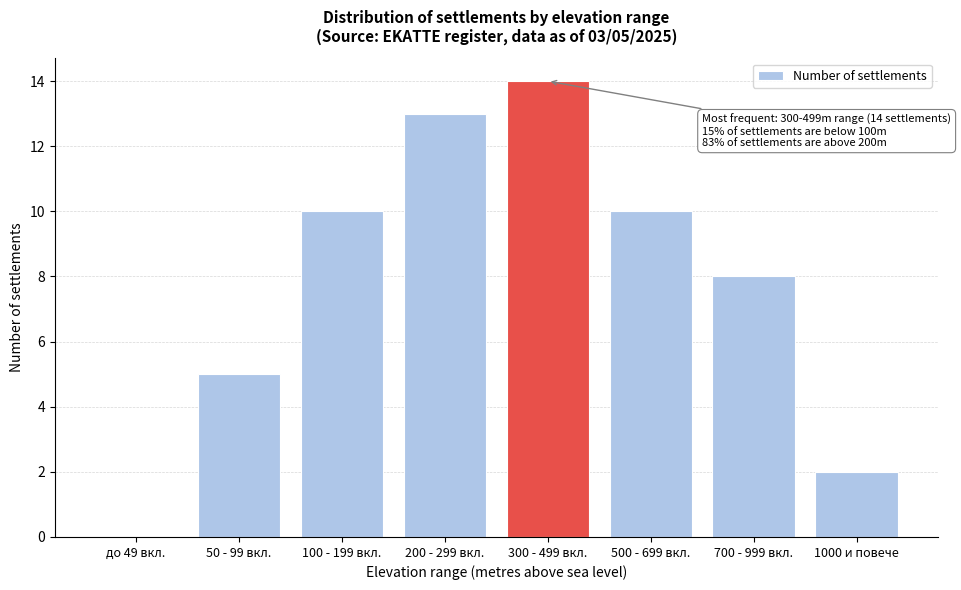

Reading right to left, list all the values displayed in this chart.

1000 и повече=2	700 - 999 вкл.=8	500 - 699 вкл.=10	300 - 499 вкл.=14	200 - 299 вкл.=13	100 - 199 вкл.=10	50 - 99 вкл.=5	до 49 вкл.=0